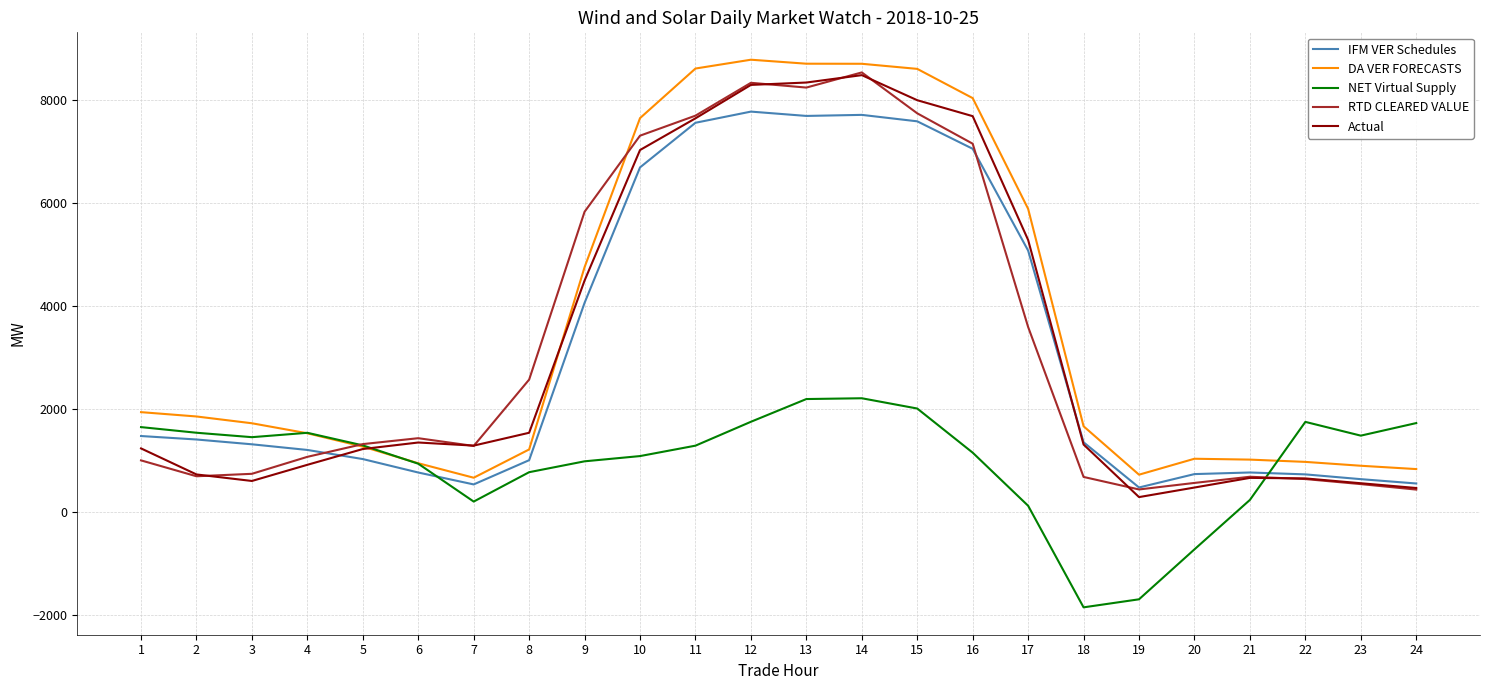

True or false: NET Virtual Supply and IFM VER Schedules intersect in this chart.

True